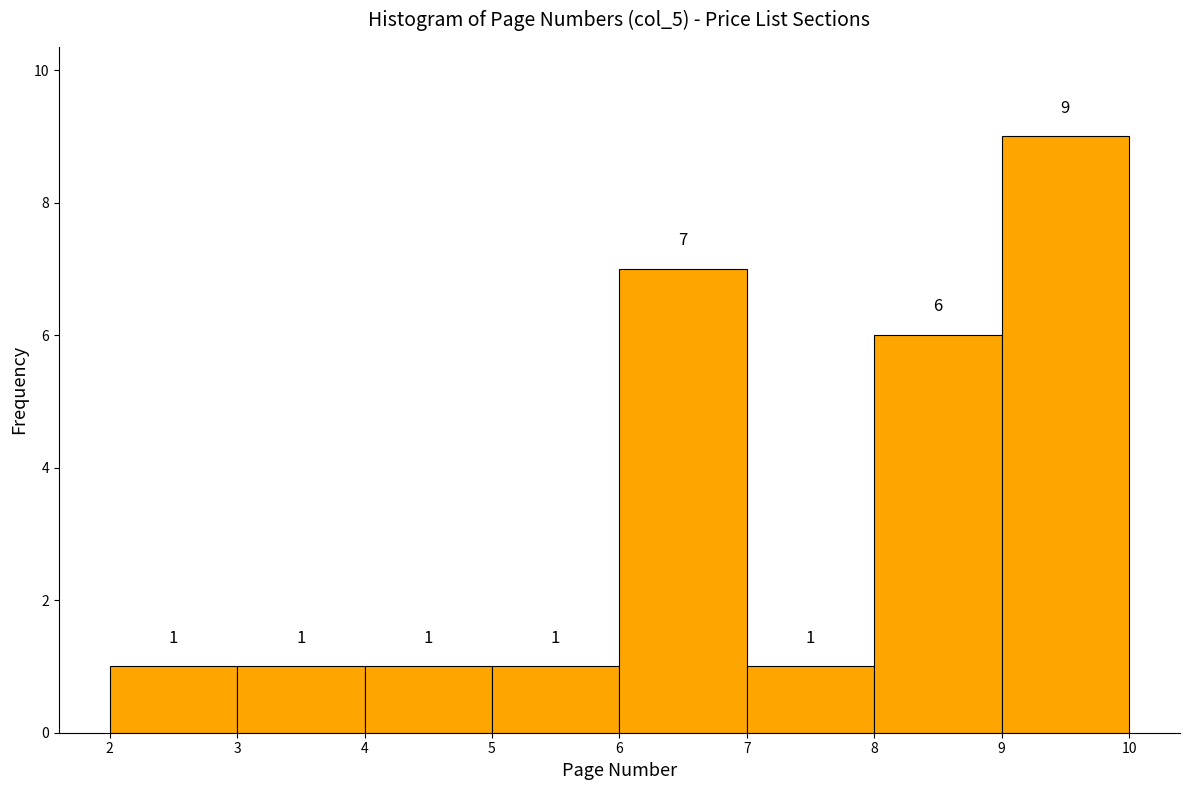

Reading left to right, list every bar in this chart as the range it spans on the x-axis followed by its height.

2 to 3: 1
3 to 4: 1
4 to 5: 1
5 to 6: 1
6 to 7: 7
7 to 8: 1
8 to 9: 6
9 to 10: 9